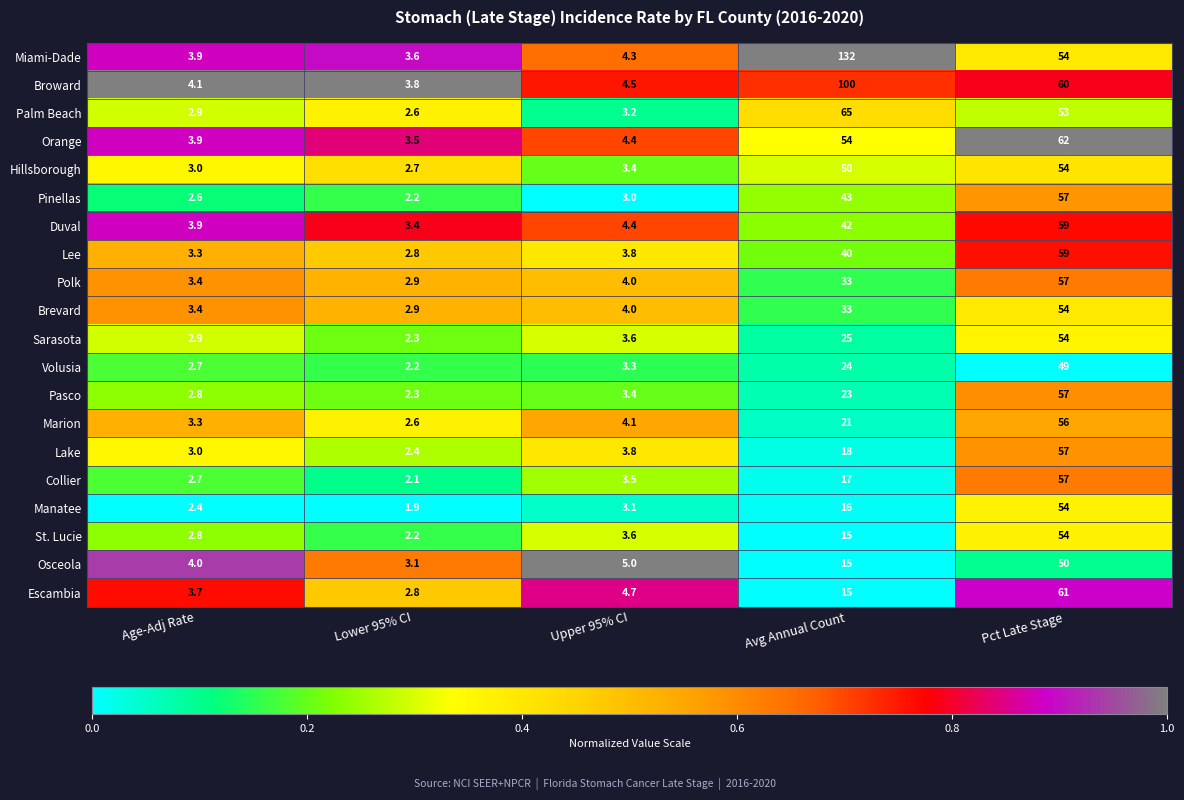

What value does the Orange series have at Pct Late Stage?

62.0